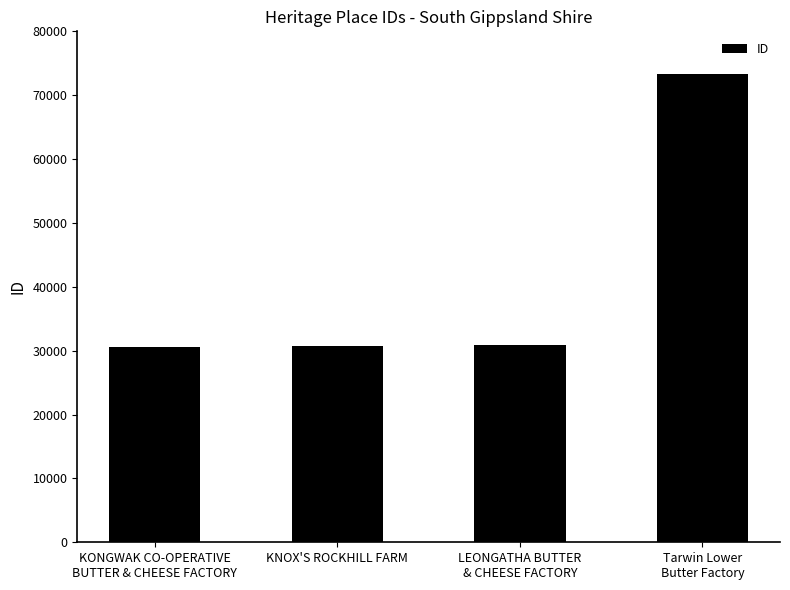

Is it true that the value at KNOX'S ROCKHILL FARM is 19226?

False